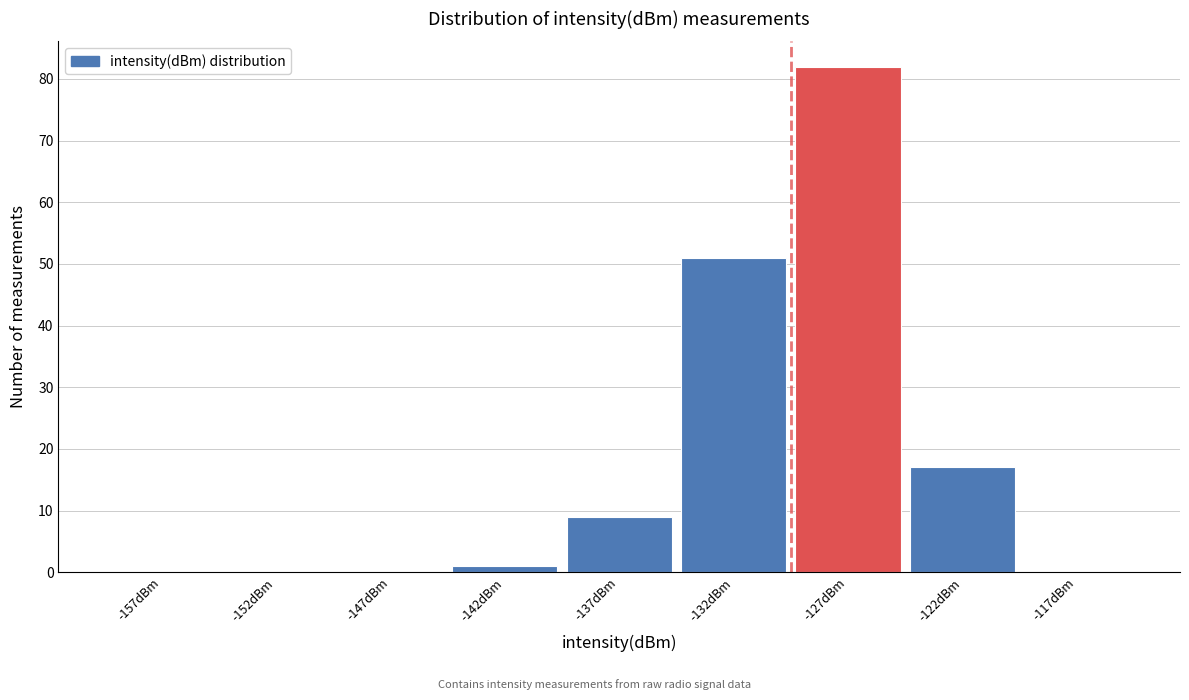

Reading left to right, transcribe all the data shown in this chart.

-157dBm=0	-152dBm=0	-147dBm=0	-142dBm=1	-137dBm=9	-132dBm=51	-127dBm=82	-122dBm=17	-117dBm=0